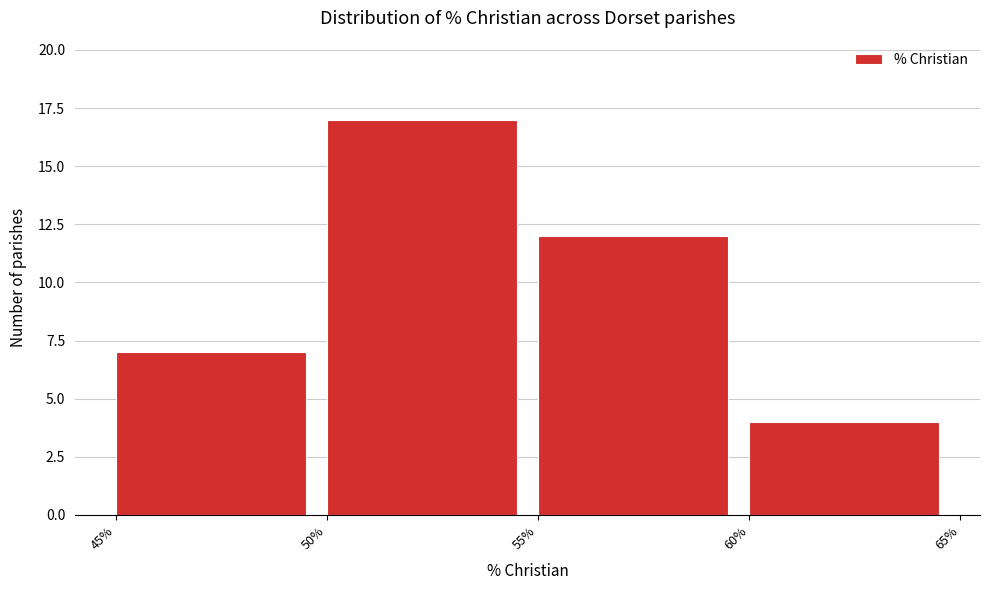

Over which range of the x-axis is the bar tallest?

50% to 55%